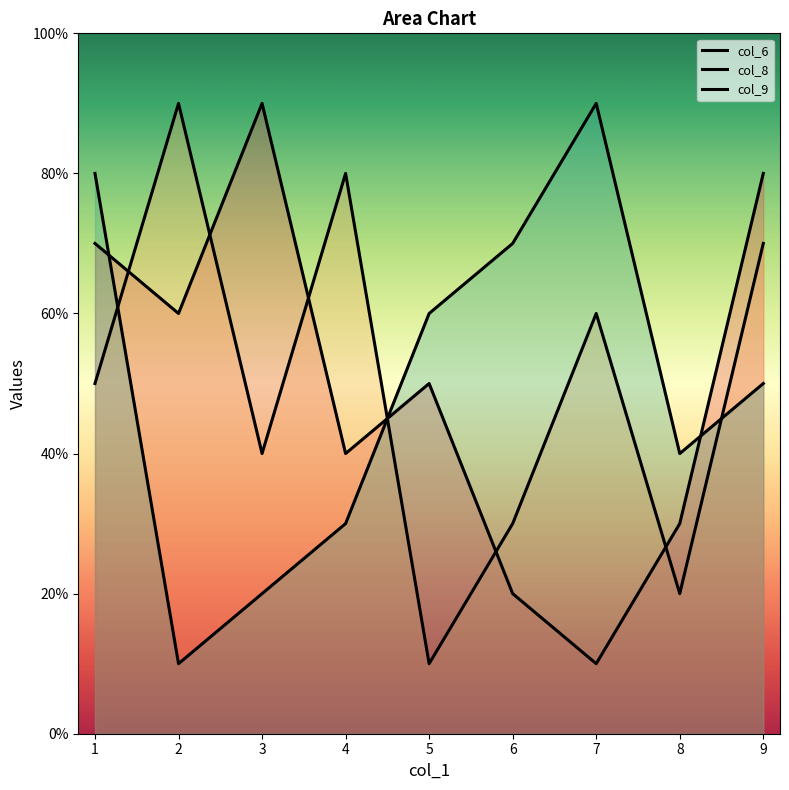

True or false: col_9 has a value of 7 at 6.

True